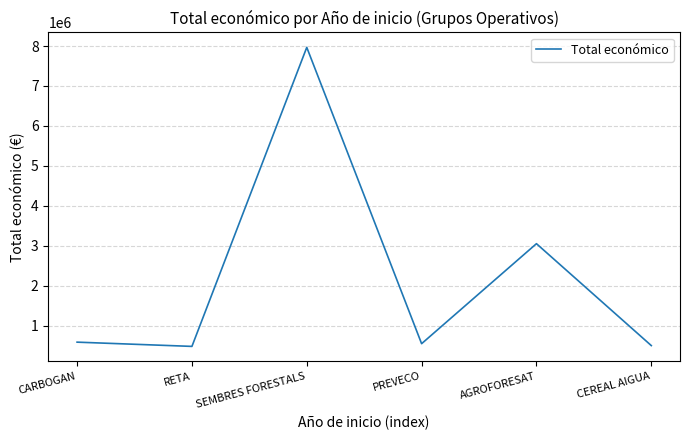

At which label is the value closest to 4223456?

AGROFORESAT